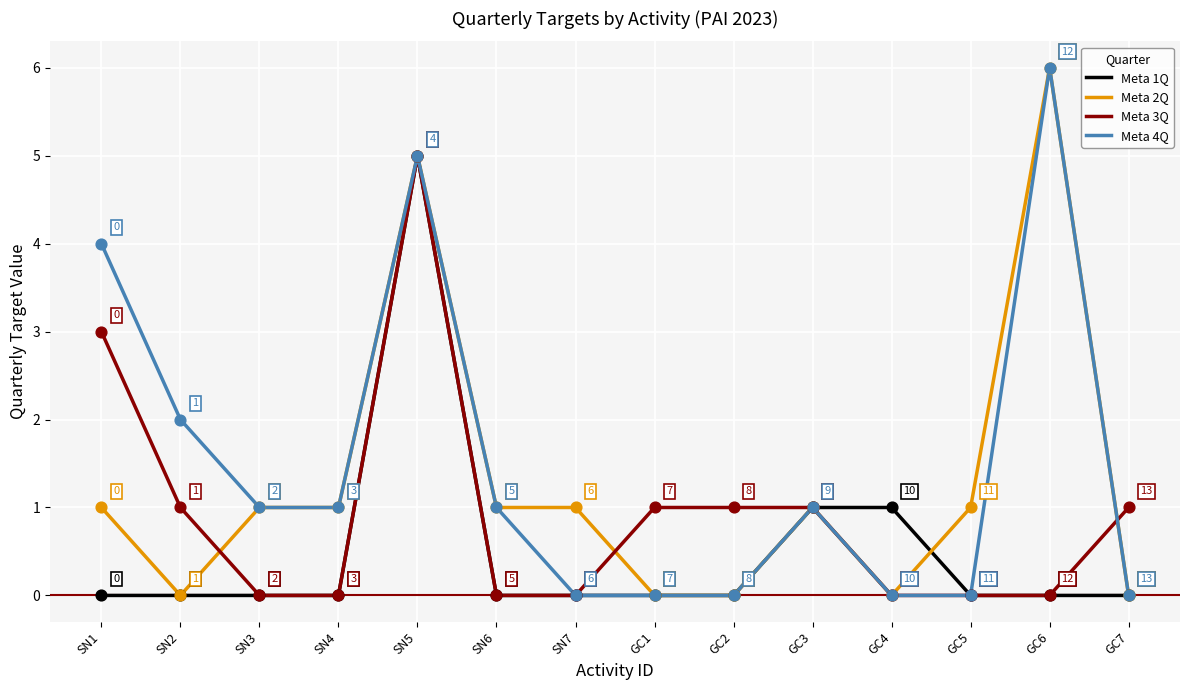

Which series has the largest total across all categories?

Meta 4Q